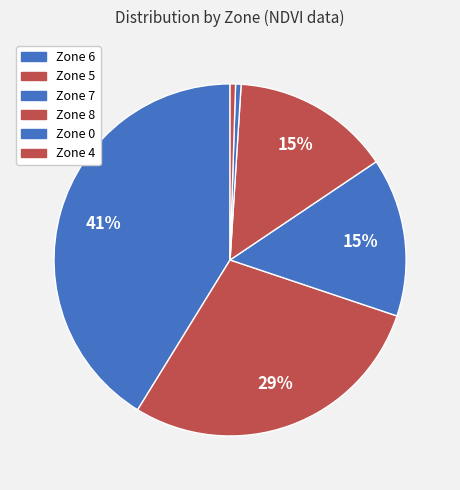

To the nearest percent, what is the average slice percentage?

17%